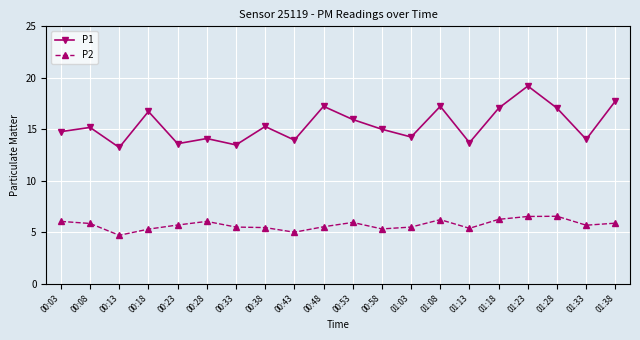

Which series changed the most between 00:33 and 01:38?

P1